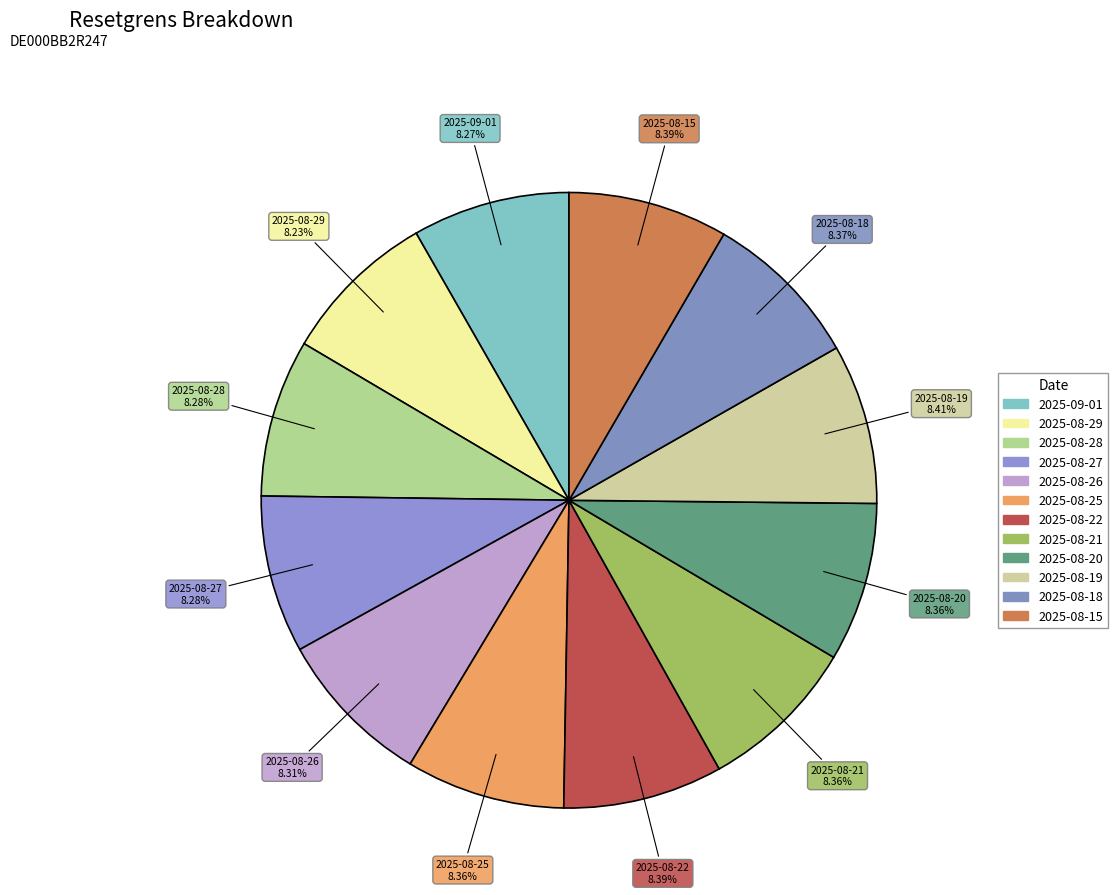

Rank the categories by value from highest to lowest.

2025-08-19, 2025-08-22, 2025-08-15, 2025-08-18, 2025-08-21, 2025-08-20, 2025-08-25, 2025-08-26, 2025-08-27, 2025-08-28, 2025-09-01, 2025-08-29